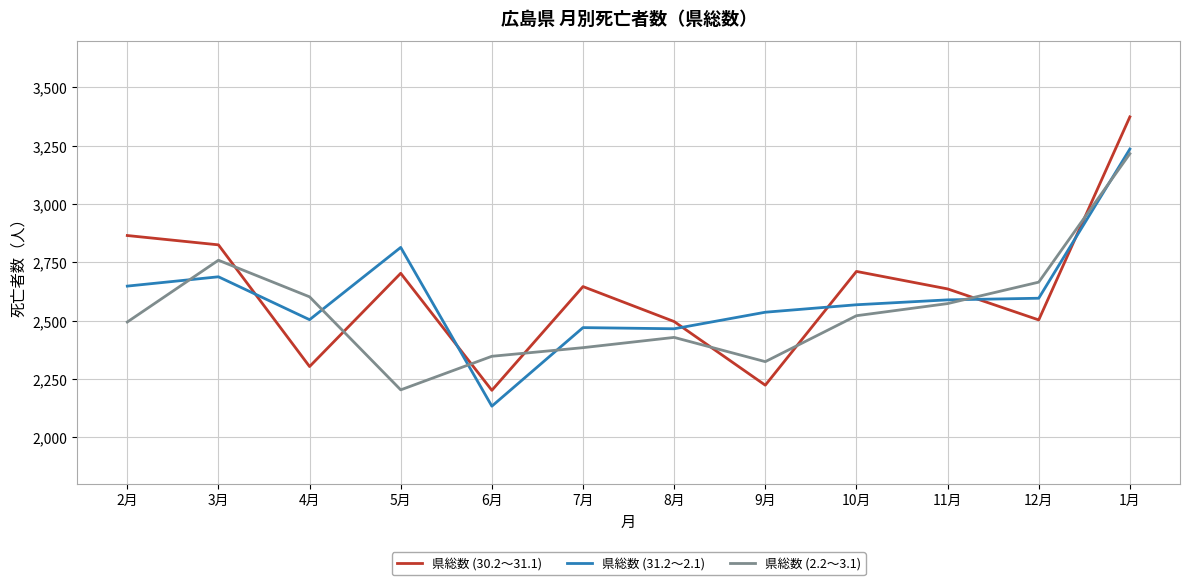

How many distinct data groups are displayed?

3